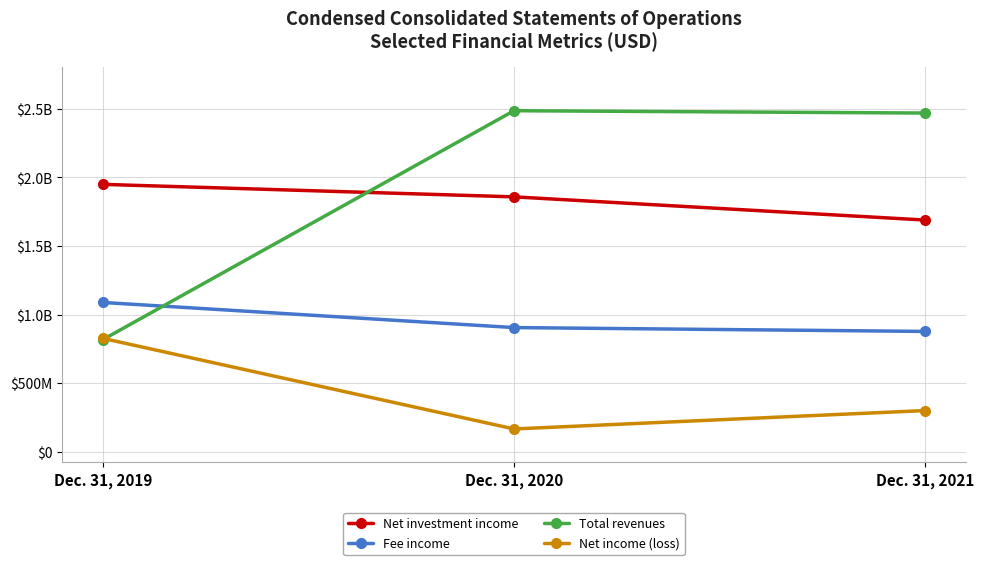

What is the value of the Fee income point at the 2nd from the left?

905000000